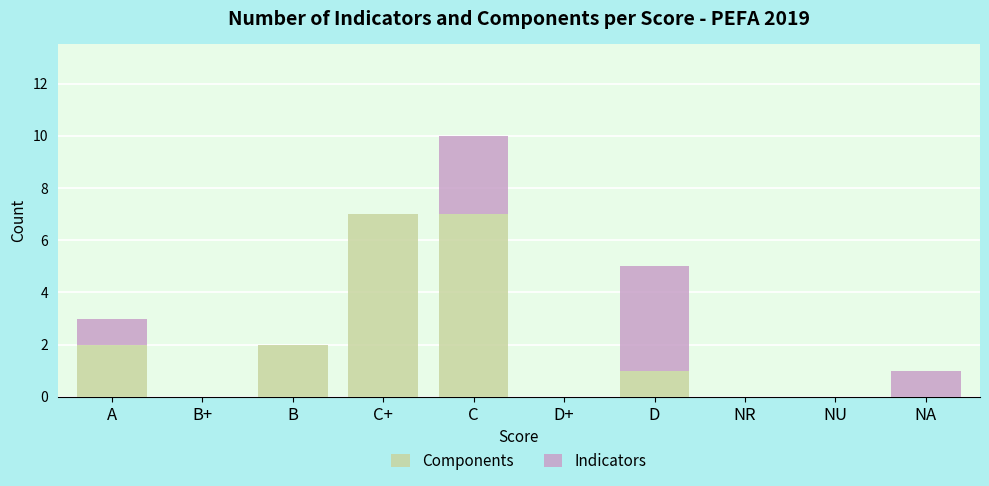

Reading right to left, list the values for the Components series.

NA=0	NU=0	NR=0	D=1	D+=0	C=7	C+=7	B=2	B+=0	A=2